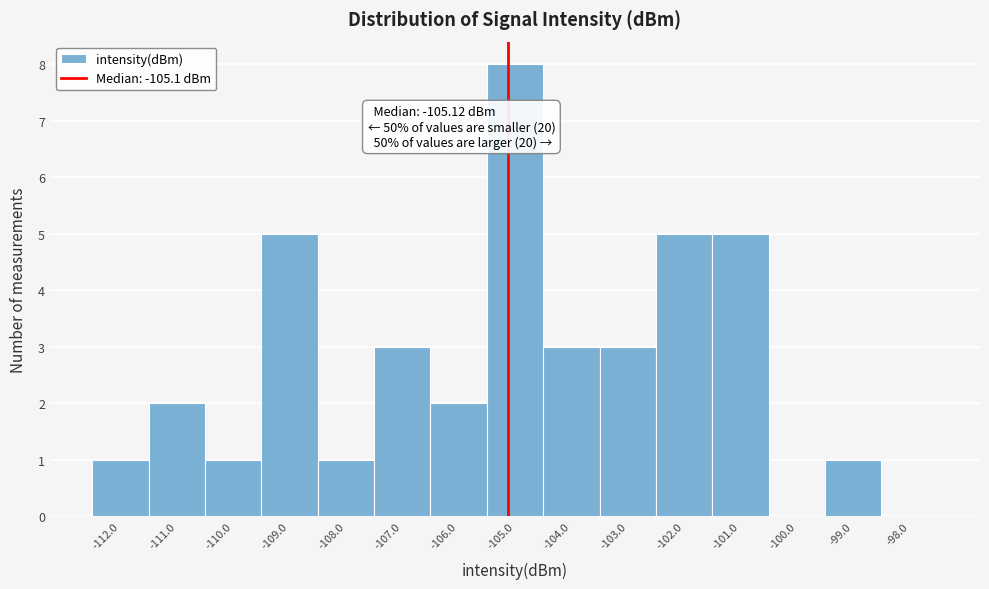

Which range on the x-axis has the tallest bar?

-105.5 to -104.5